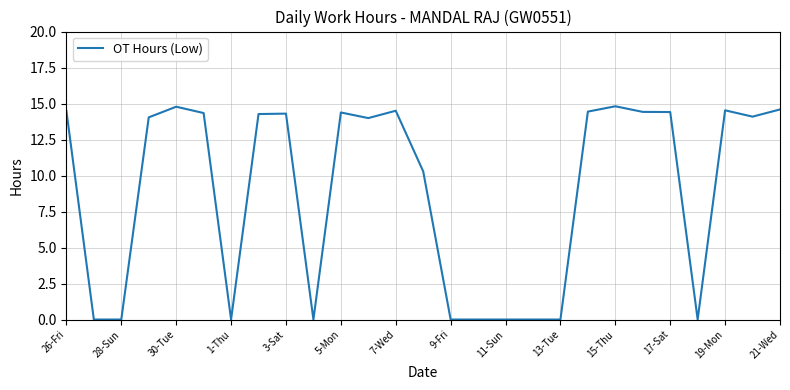

What is the maximum value shown in the chart?

14.8